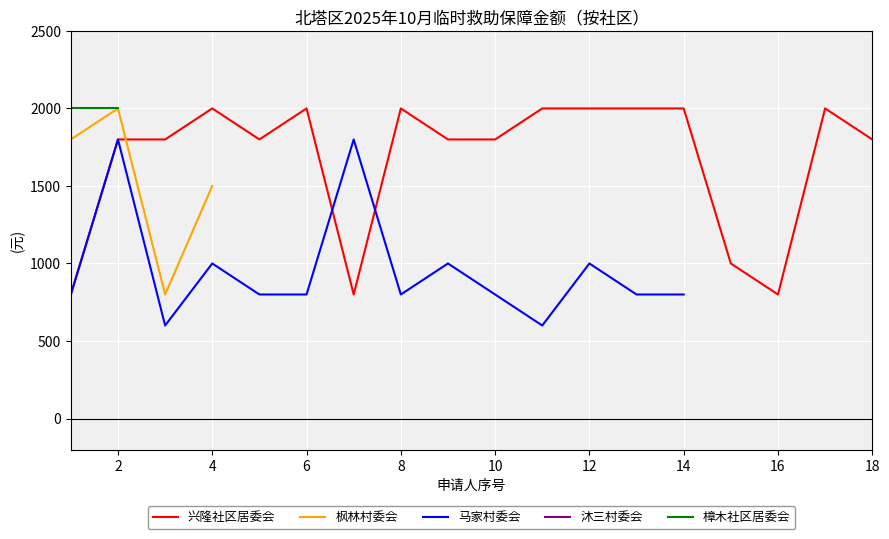

What is the greatest value displayed?

2000.0